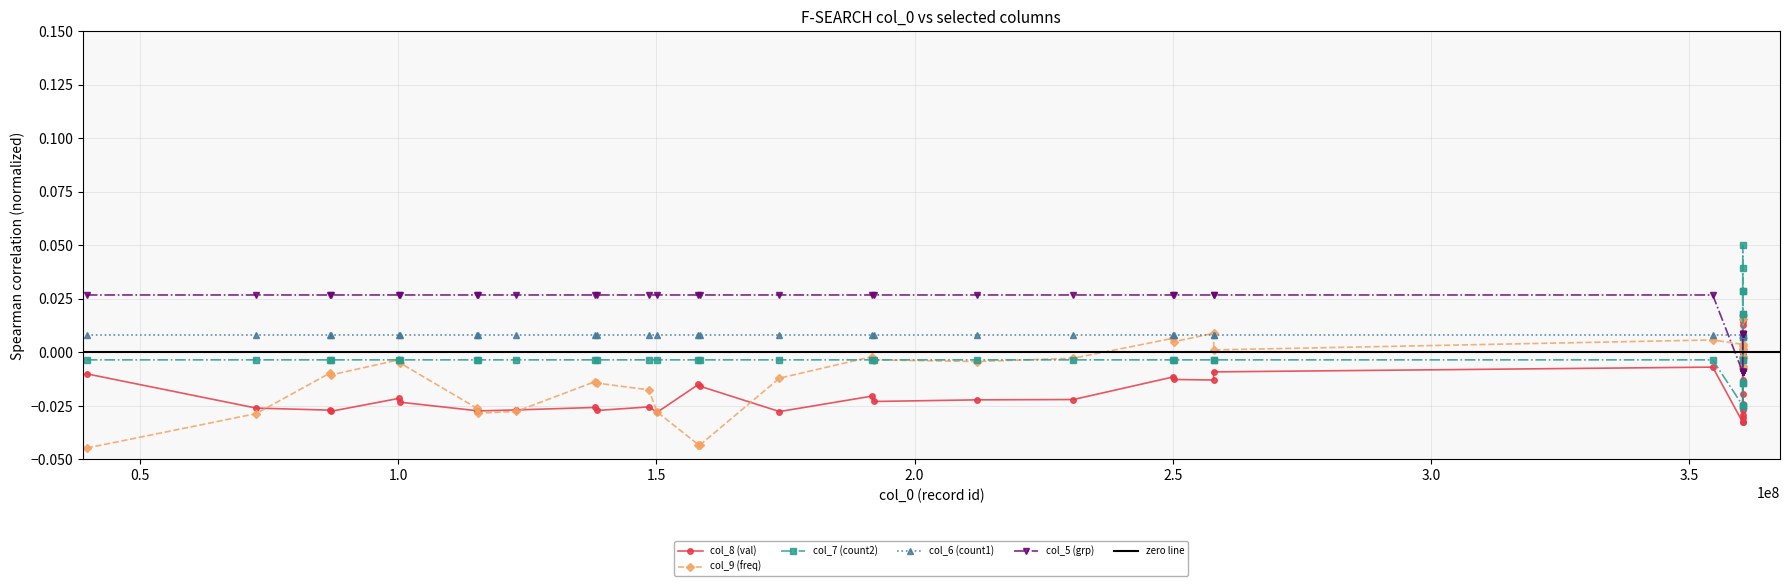

True or false: col_8 (val) has more than 1 interior local peaks.

True